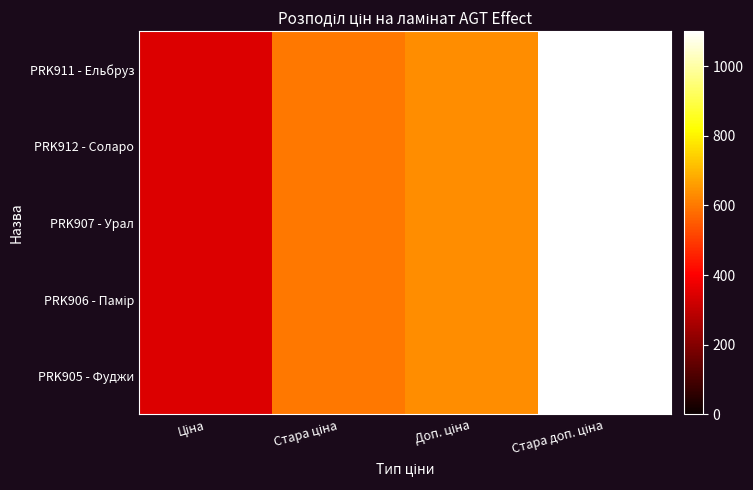

Between Доп. ціна and Ціна, which is larger?

Доп. ціна